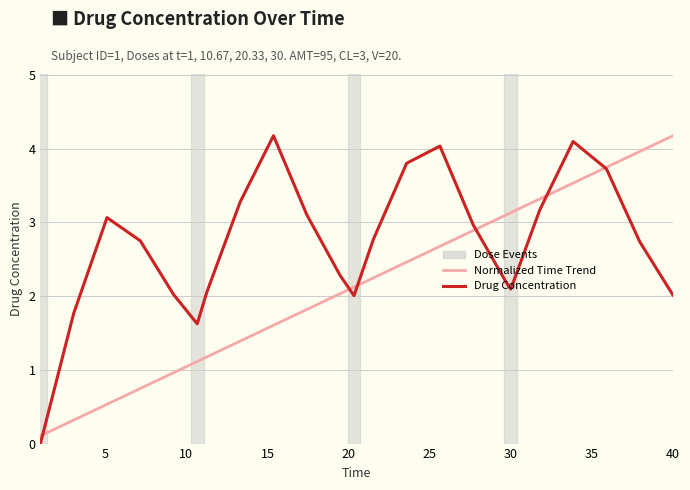

What is the maximum value shown in the chart?

4.2